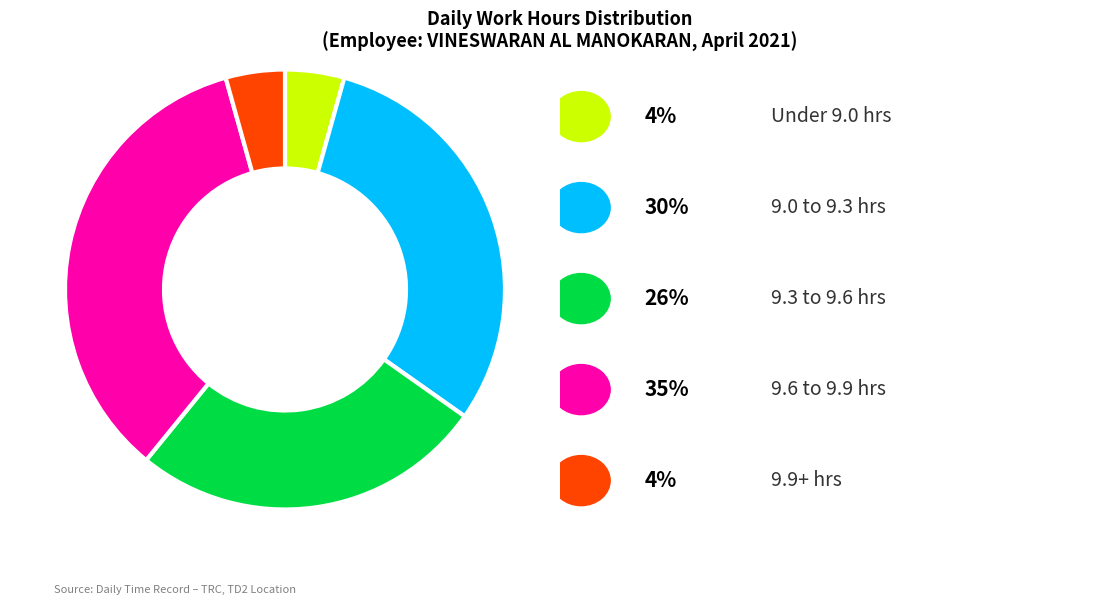

Is there any slice that represents more than half of the pie?

No